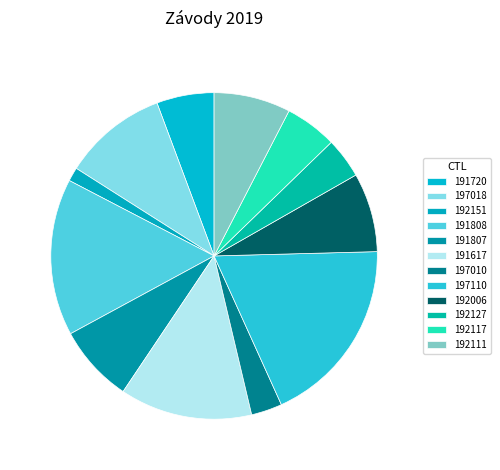

Count the number of slices in the pie.

12